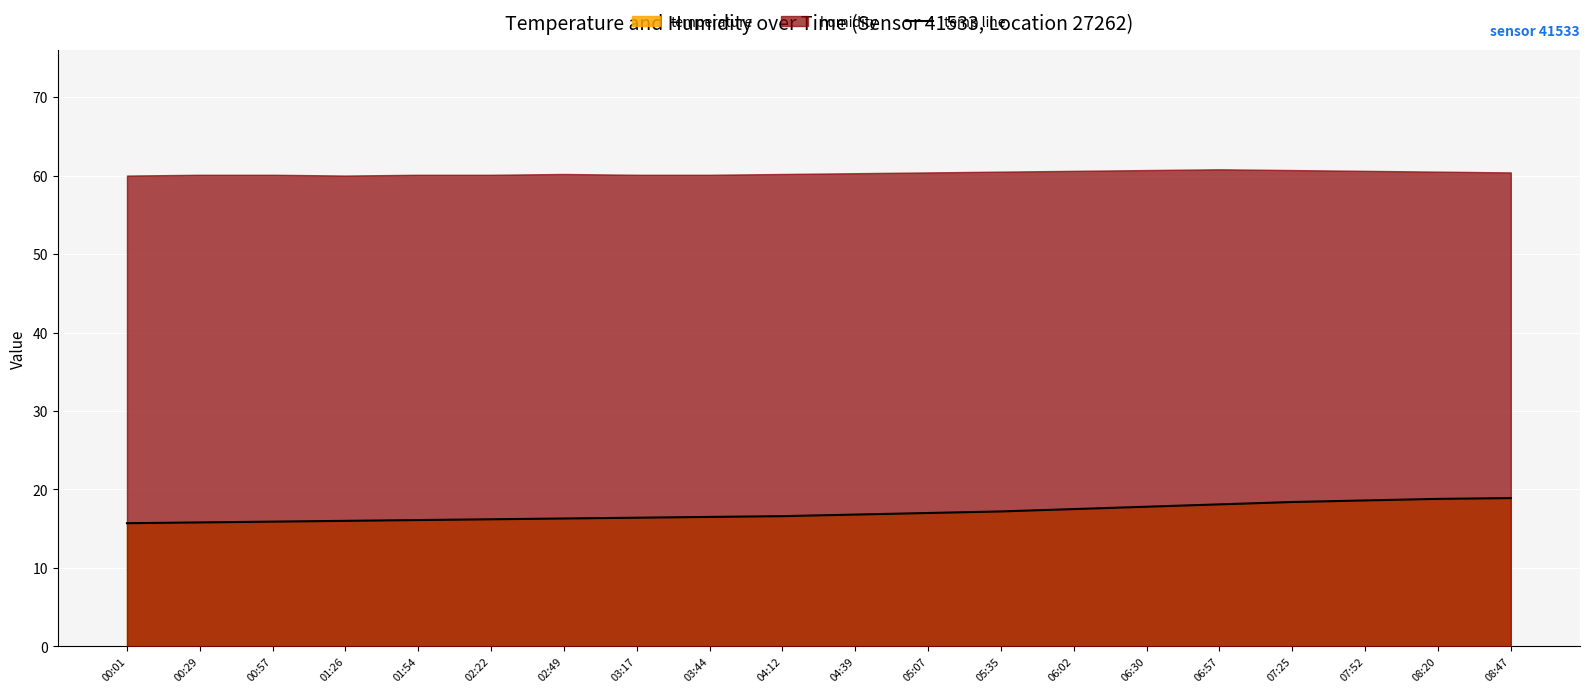

What is the change in value from 00:01 to 05:35?

+1.5